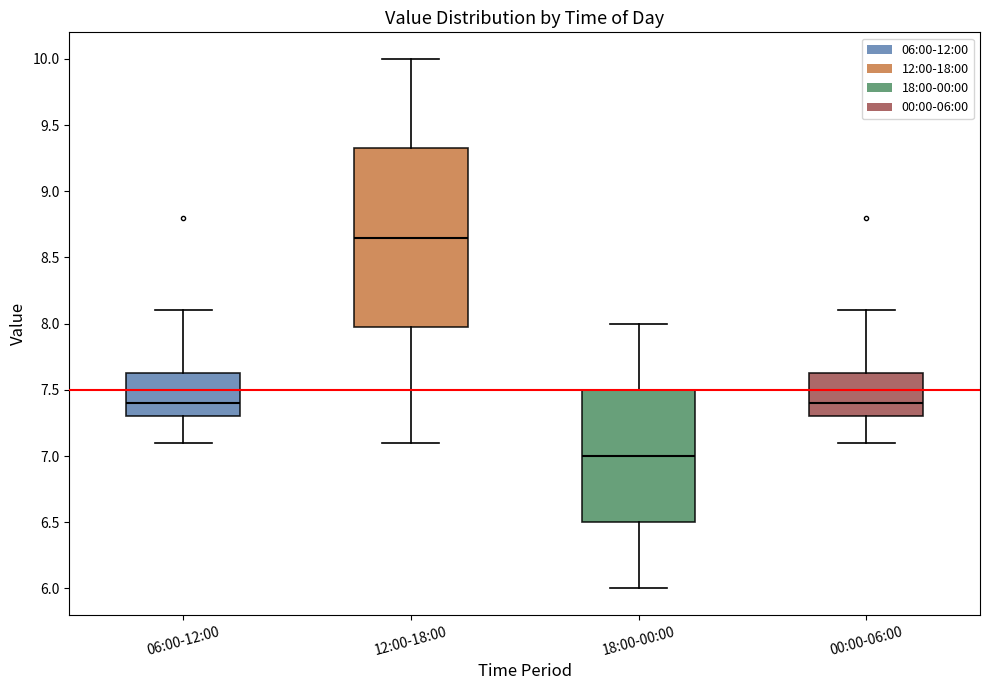

Where is the lower edge of the box for 00:00-06:00 on the y-axis? The values are not printed on the chart, so give them approximately, as read against the axis.

7.30